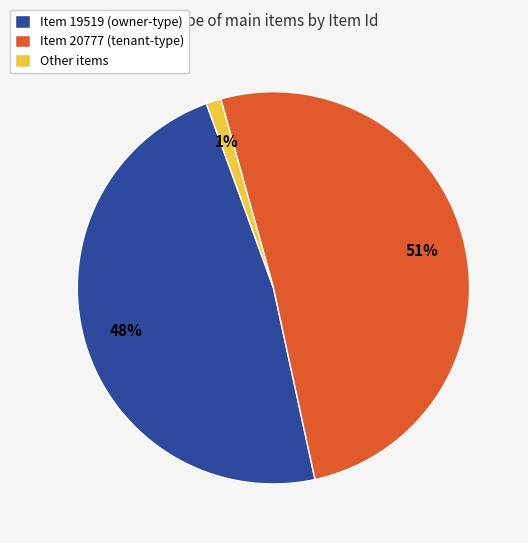

What is the ratio of the value at Item 19519 to the value at Item 20777?

0.9